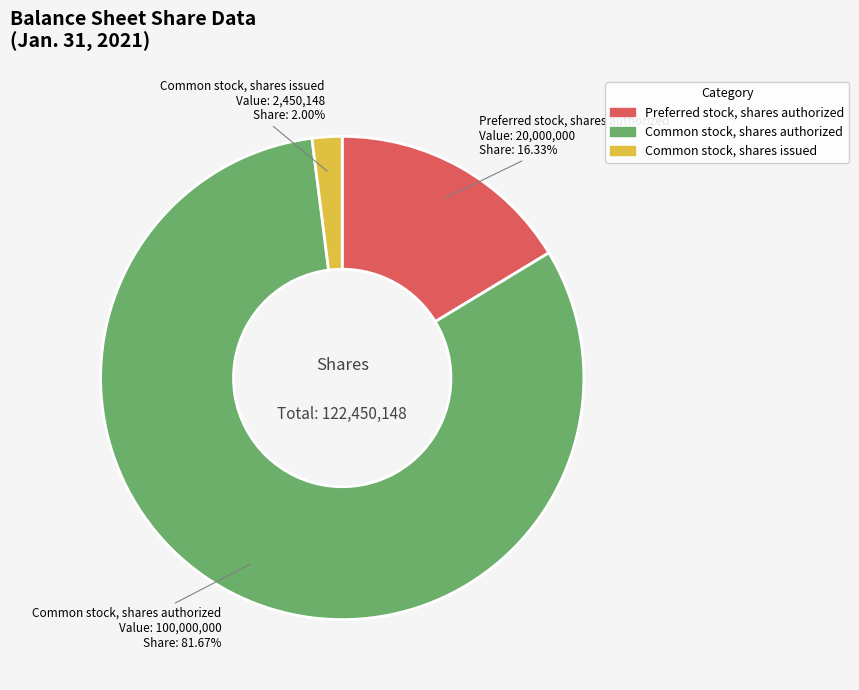

To the nearest percent, what is the average slice percentage?

33%